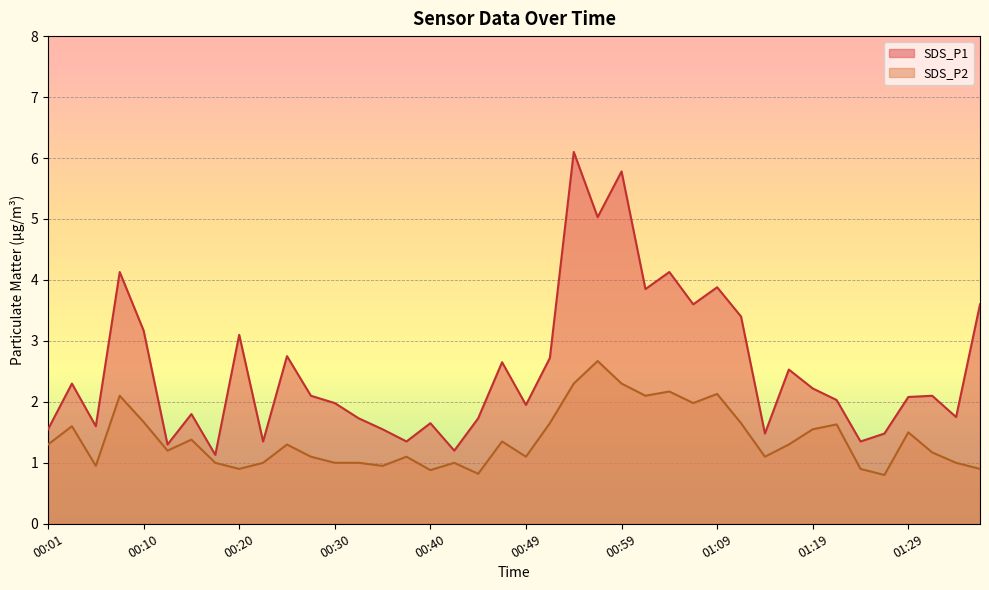

What is the approximate value of SDS_P2 at 00:18?

1.0